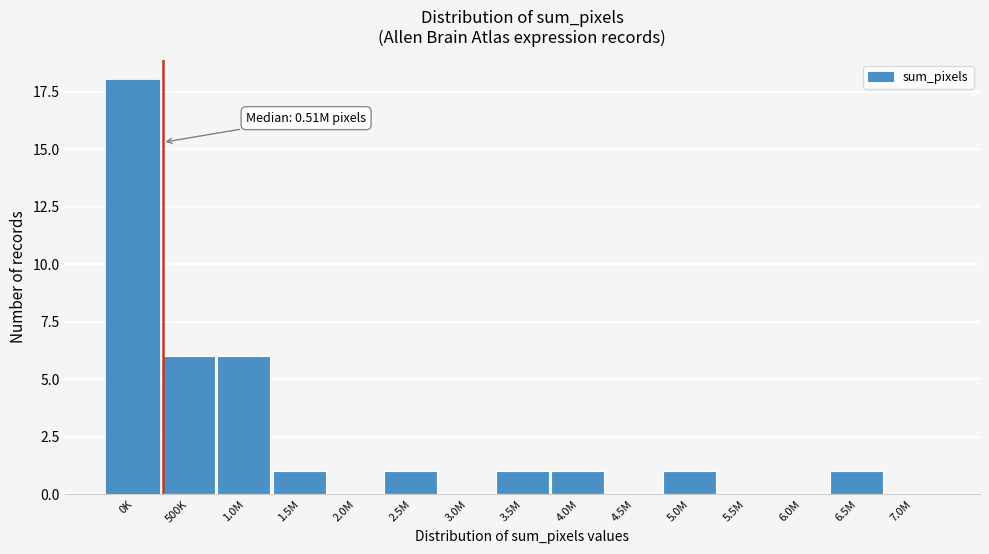

Reading left to right, list all the values displayed in this chart.

0K=18	500K=6	1.0M=6	1.5M=1	2.0M=0	2.5M=1	3.0M=0	3.5M=1	4.0M=1	4.5M=0	5.0M=1	5.5M=0	6.0M=0	6.5M=1	7.0M=0